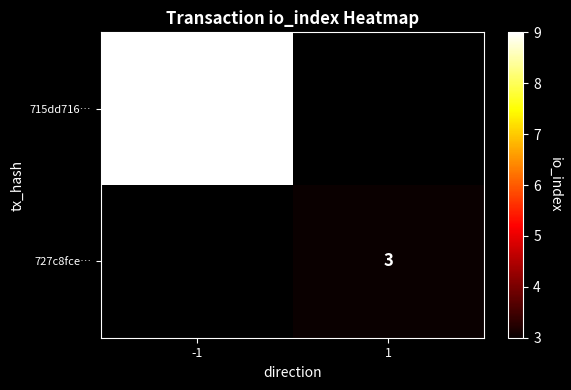

The value of 727c8fce… at 1 is 2. True or false?

False